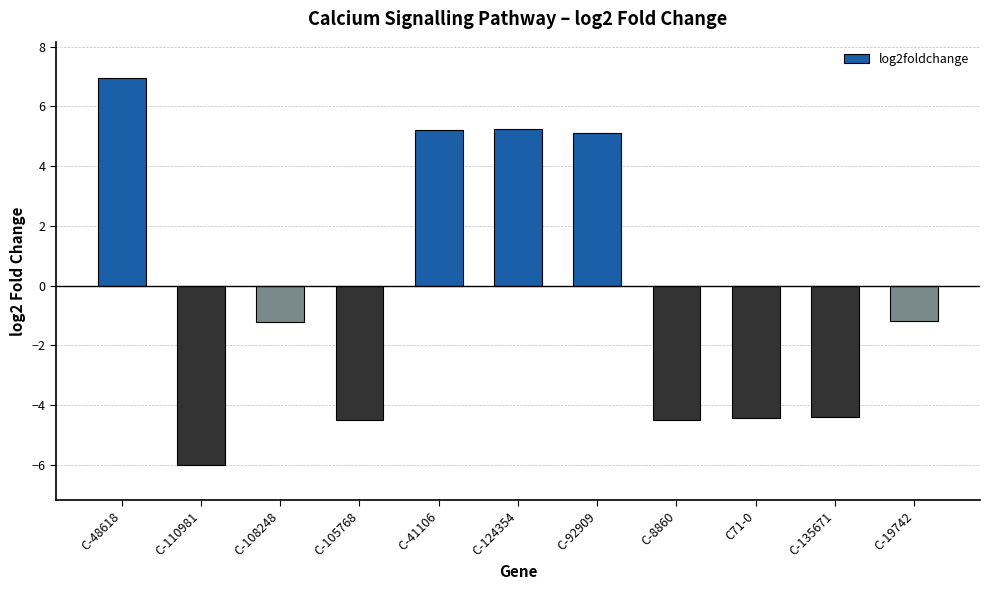

What is the difference between the maximum and minimum values?

13.0